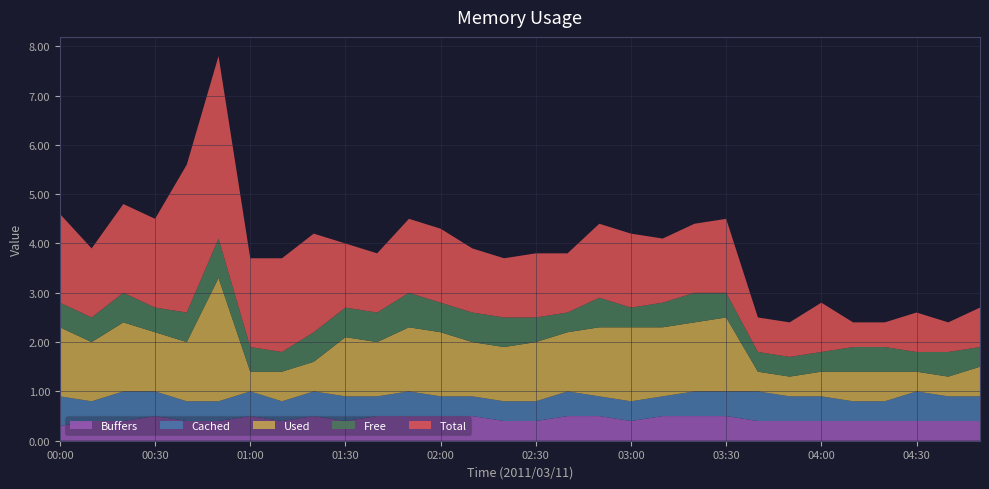

Reading left to right, extract all data points from this chart.

Total: 1.8	1.4	1.8	1.8	3.0	3.7	1.8	1.9	2.0	1.3	1.2	1.5	1.5	1.3	1.2	1.3	1.2	1.5	1.5	1.3	1.4	1.5	0.7	0.7	1.0	0.5	0.5	0.8	0.6	0.8
Free: 0.5	0.5	0.6	0.5	0.6	0.8	0.5	0.4	0.6	0.6	0.6	0.7	0.6	0.6	0.6	0.5	0.4	0.6	0.4	0.5	0.6	0.5	0.4	0.4	0.4	0.5	0.5	0.4	0.5	0.4
Used: 1.4	1.2	1.4	1.2	1.2	2.5	0.4	0.6	0.6	1.2	1.1	1.3	1.3	1.1	1.1	1.2	1.2	1.4	1.5	1.4	1.4	1.5	0.4	0.4	0.5	0.6	0.6	0.4	0.4	0.6
Cached: 0.6	0.4	0.6	0.5	0.4	0.4	0.5	0.4	0.5	0.5	0.4	0.5	0.4	0.4	0.4	0.4	0.5	0.4	0.4	0.4	0.5	0.5	0.6	0.5	0.5	0.4	0.4	0.6	0.5	0.5
Buffers: 0.3	0.4	0.4	0.5	0.4	0.4	0.5	0.4	0.5	0.4	0.5	0.5	0.5	0.5	0.4	0.4	0.5	0.5	0.4	0.5	0.5	0.5	0.4	0.4	0.4	0.4	0.4	0.4	0.4	0.4